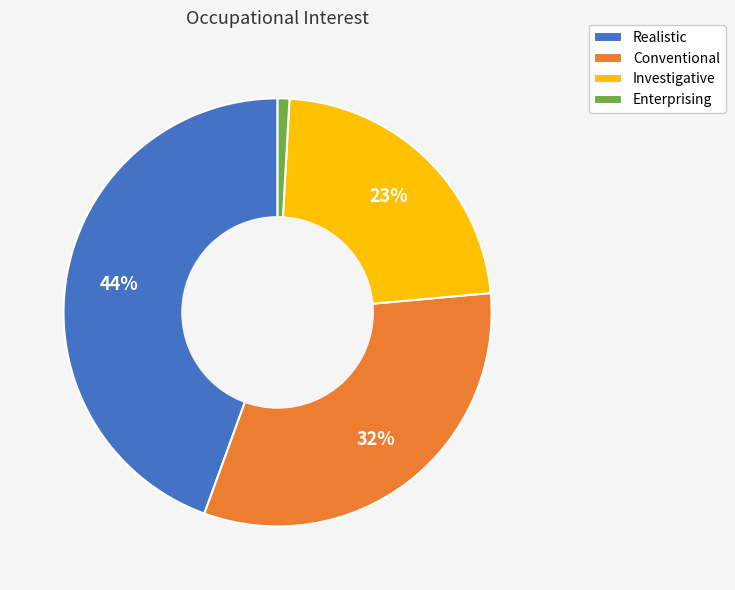

True or false: Realistic accounts for 44% of the total.

True